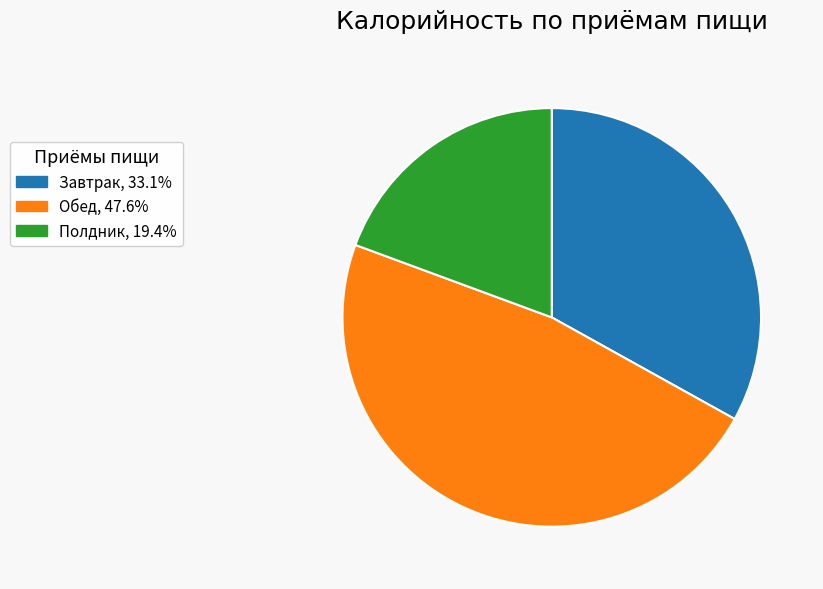

Do Завтрак and Обед together represent more than half of the pie?

Yes